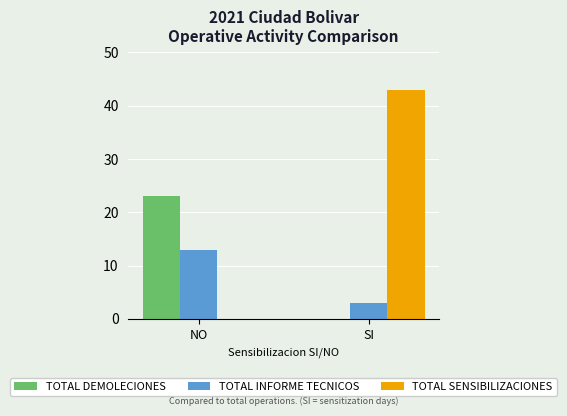

Reading left to right, extract all data points from this chart.

TOTAL DEMOLECIONES: 23	0
TOTAL INFORME TECNICOS: 13	3
TOTAL SENSIBILIZACIONES: 0	43